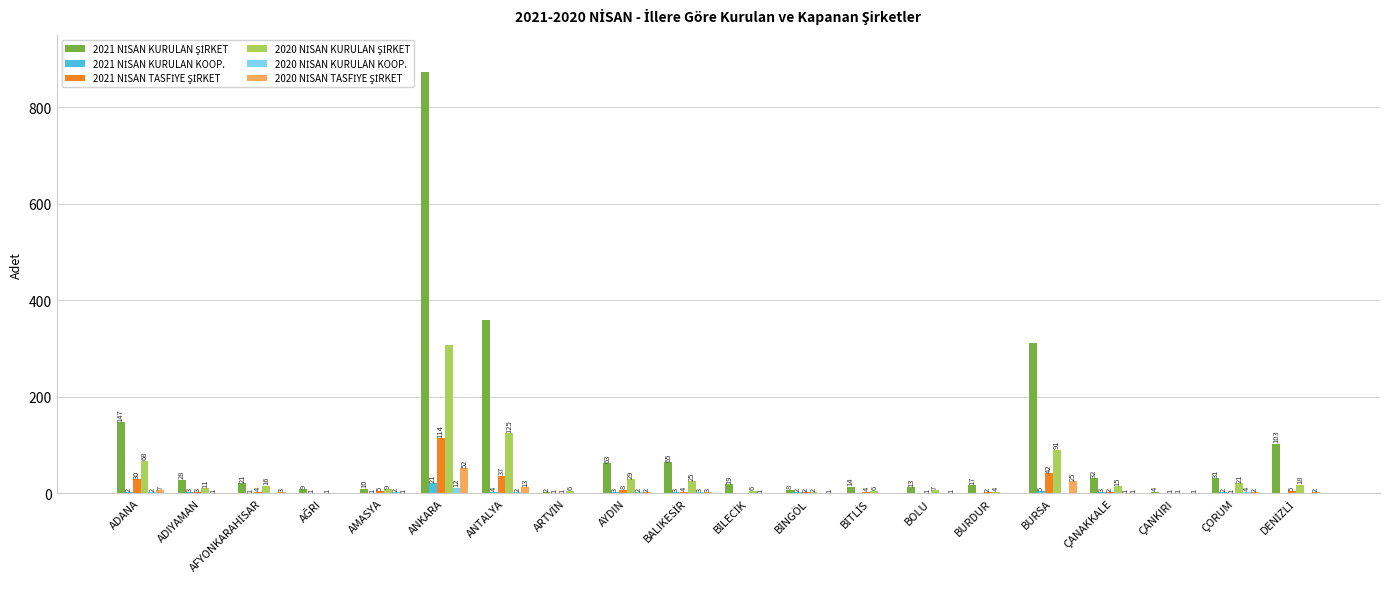

At which category does the chart reach its peak across all series?

ANKARA